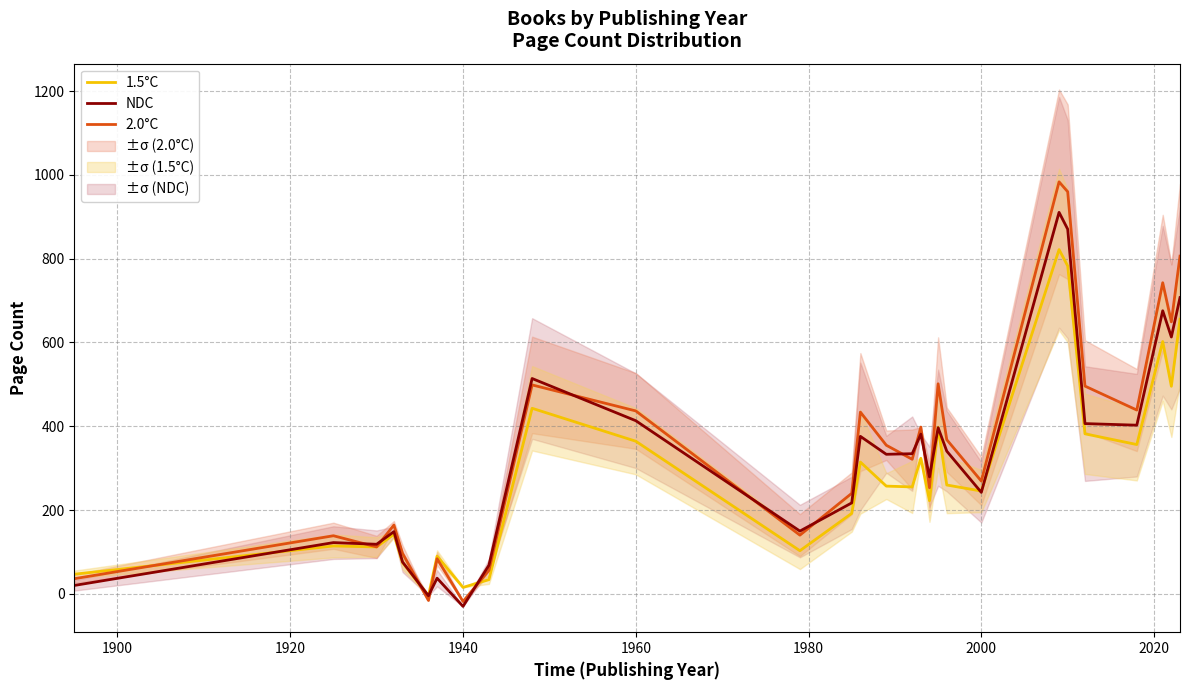

How many values in 2.0°C are above zero?

26